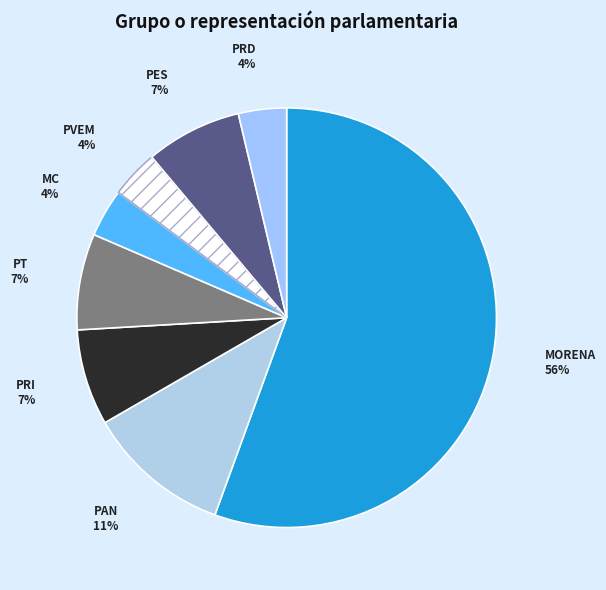

Which category has the biggest portion of the pie?

MORENA